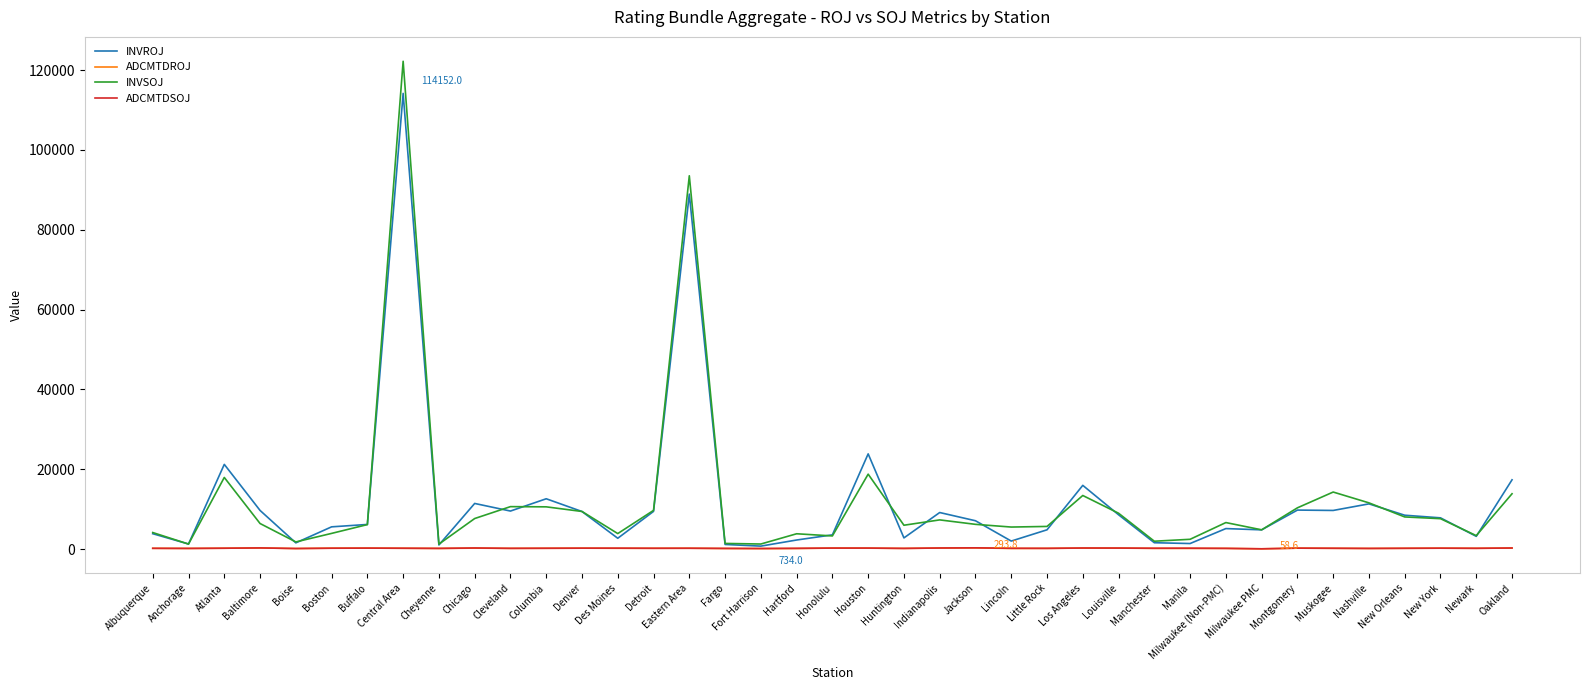

Is it true that INVROJ equals 12703.2 at Jackson?

False